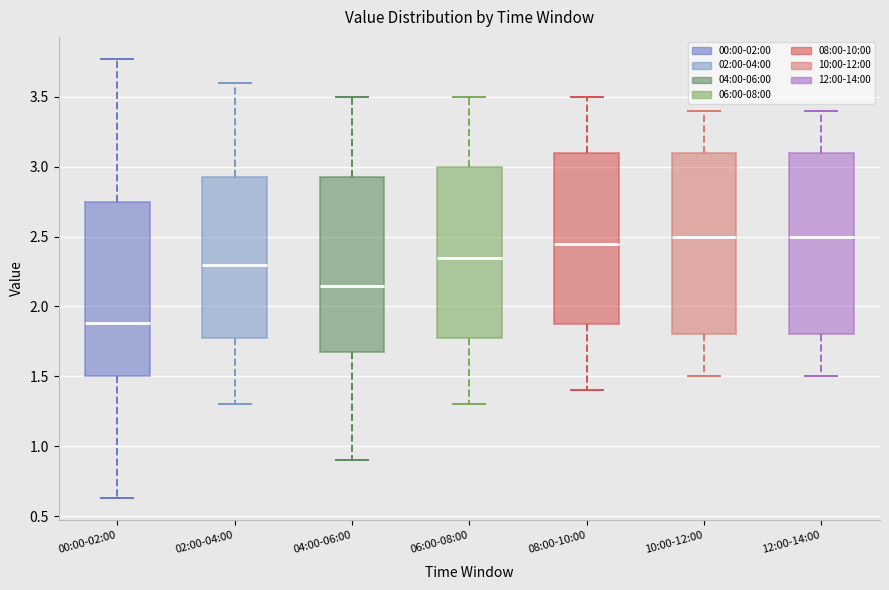

Reading left to right, read every box against the y-axis: the position of its median line, the range the box covers, and the ends of its whiskers. The values are not printed on the chart, so give them approximately, as read against the axis.

00:00-02:00: median 1.90, box 1.50 to 2.75, whiskers 0.65 to 3.75
02:00-04:00: median 2.30, box 1.80 to 2.95, whiskers 1.30 to 3.60
04:00-06:00: median 2.15, box 1.70 to 2.95, whiskers 0.90 to 3.50
06:00-08:00: median 2.35, box 1.80 to 3.00, whiskers 1.30 to 3.50
08:00-10:00: median 2.45, box 1.90 to 3.10, whiskers 1.40 to 3.50
10:00-12:00: median 2.50, box 1.80 to 3.10, whiskers 1.50 to 3.40
12:00-14:00: median 2.50, box 1.80 to 3.10, whiskers 1.50 to 3.40